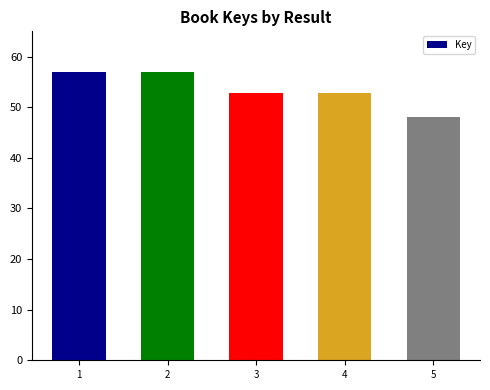

What is the minimum value shown in the chart?

48.0